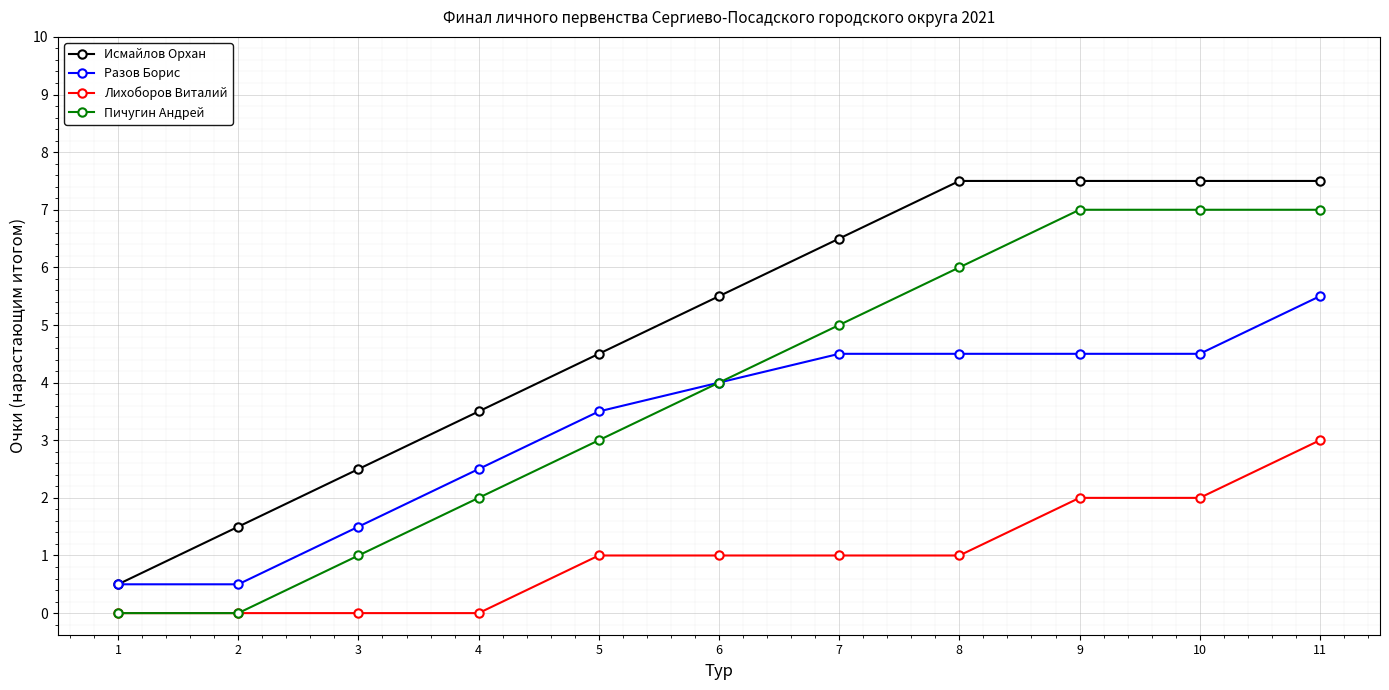

True or false: Разов Борис and Лихоборов Виталий cross at least once.

False